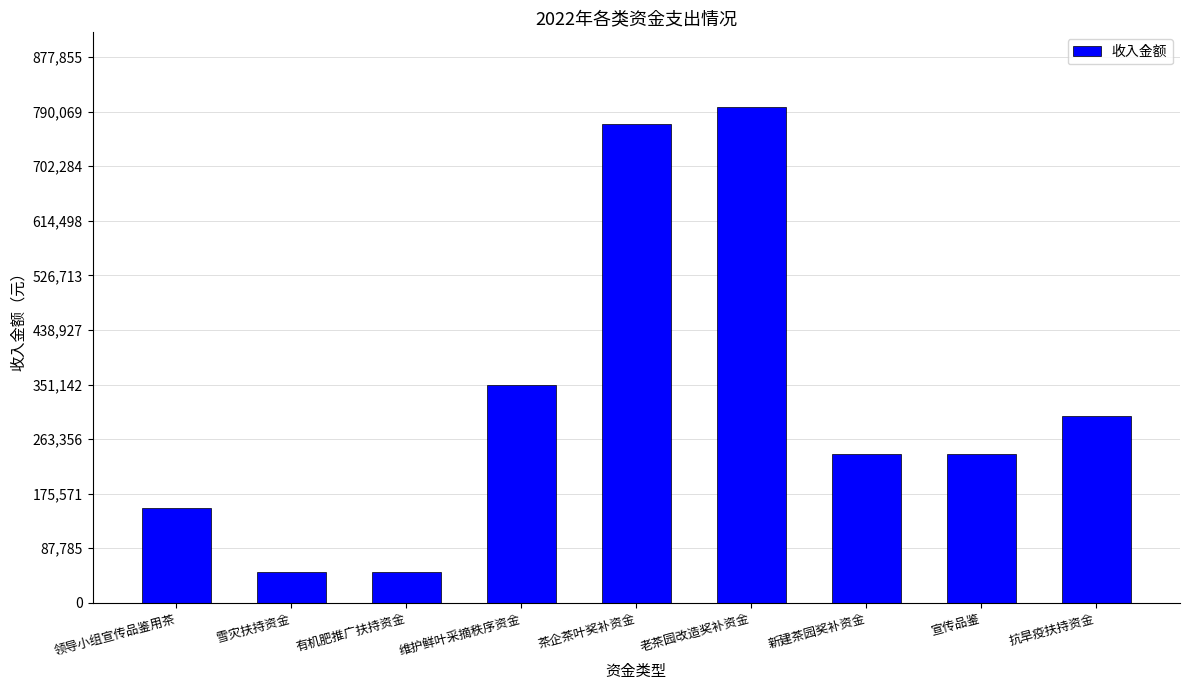

The value at 茶企茶叶奖补资金 is 770000. True or false?

True